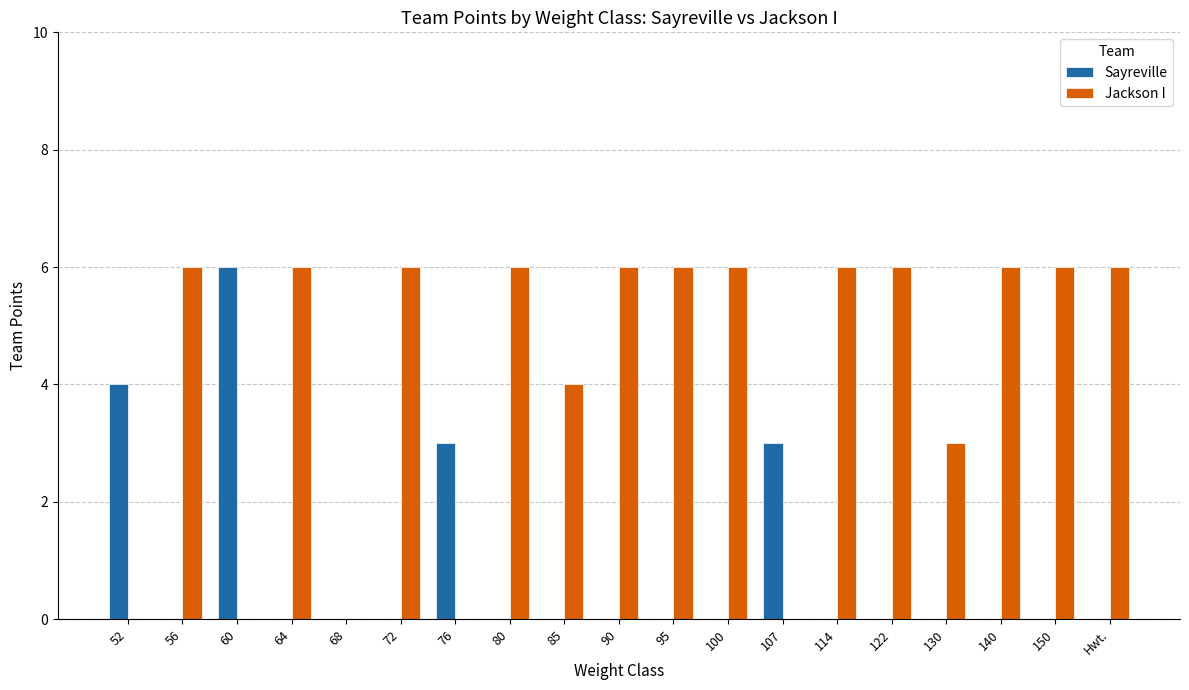

How many distinct data groups are displayed?

2